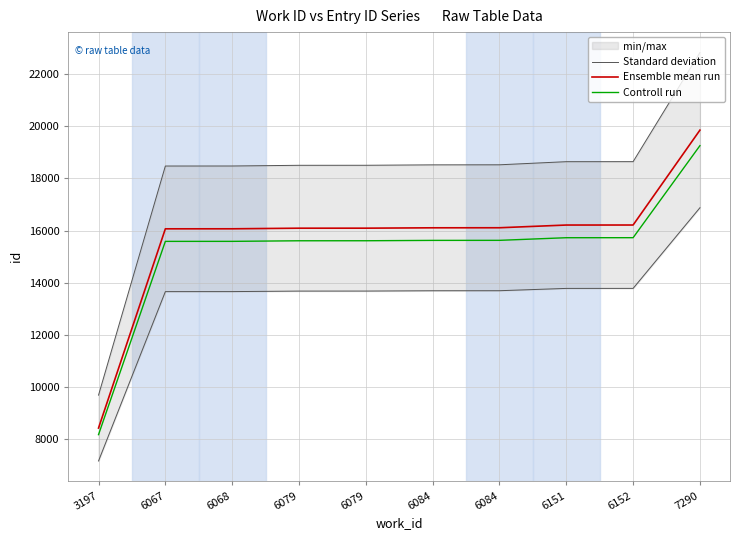

Count the number of data series in this chart.

3